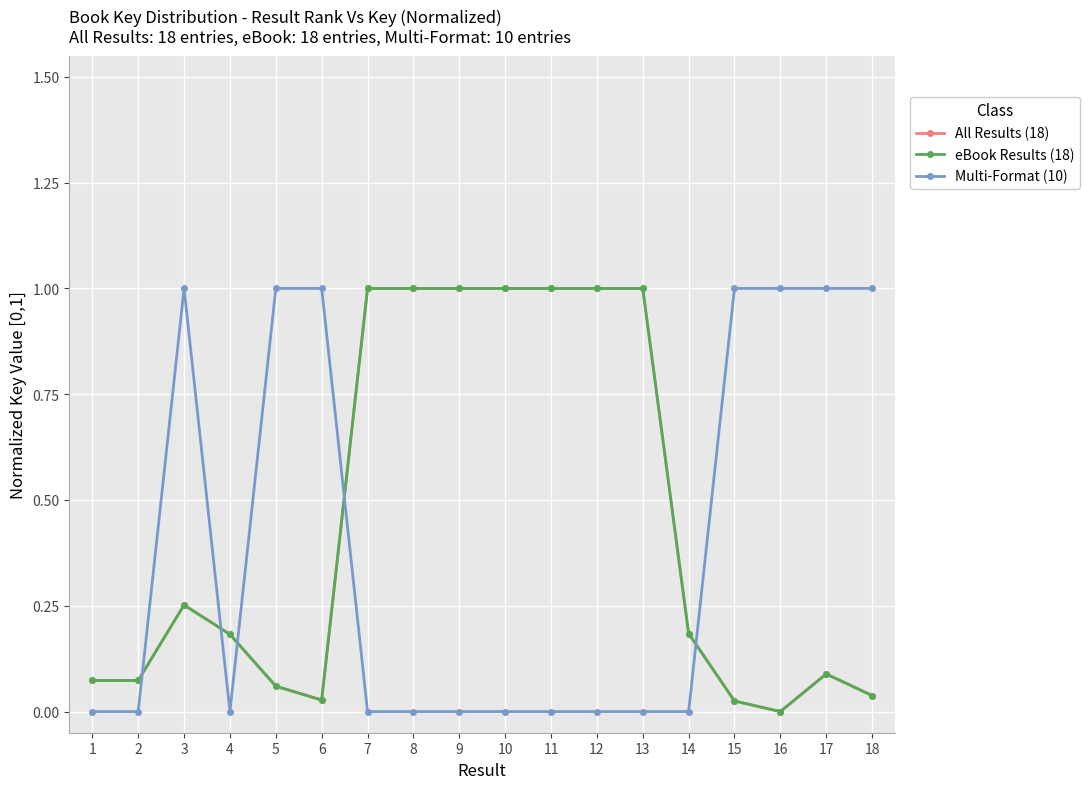

How many interior local valleys does the Multi-Format (10) series have?

1